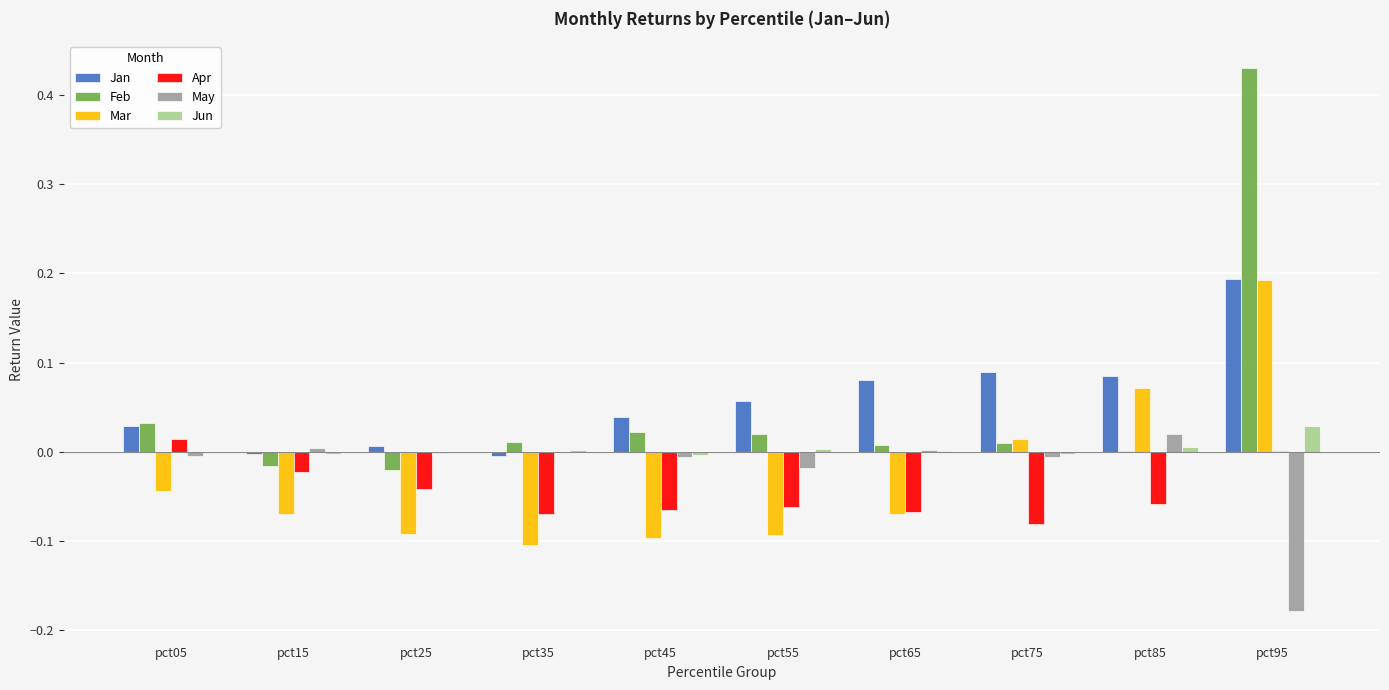

At which label does Jun reach its peak?

pct95